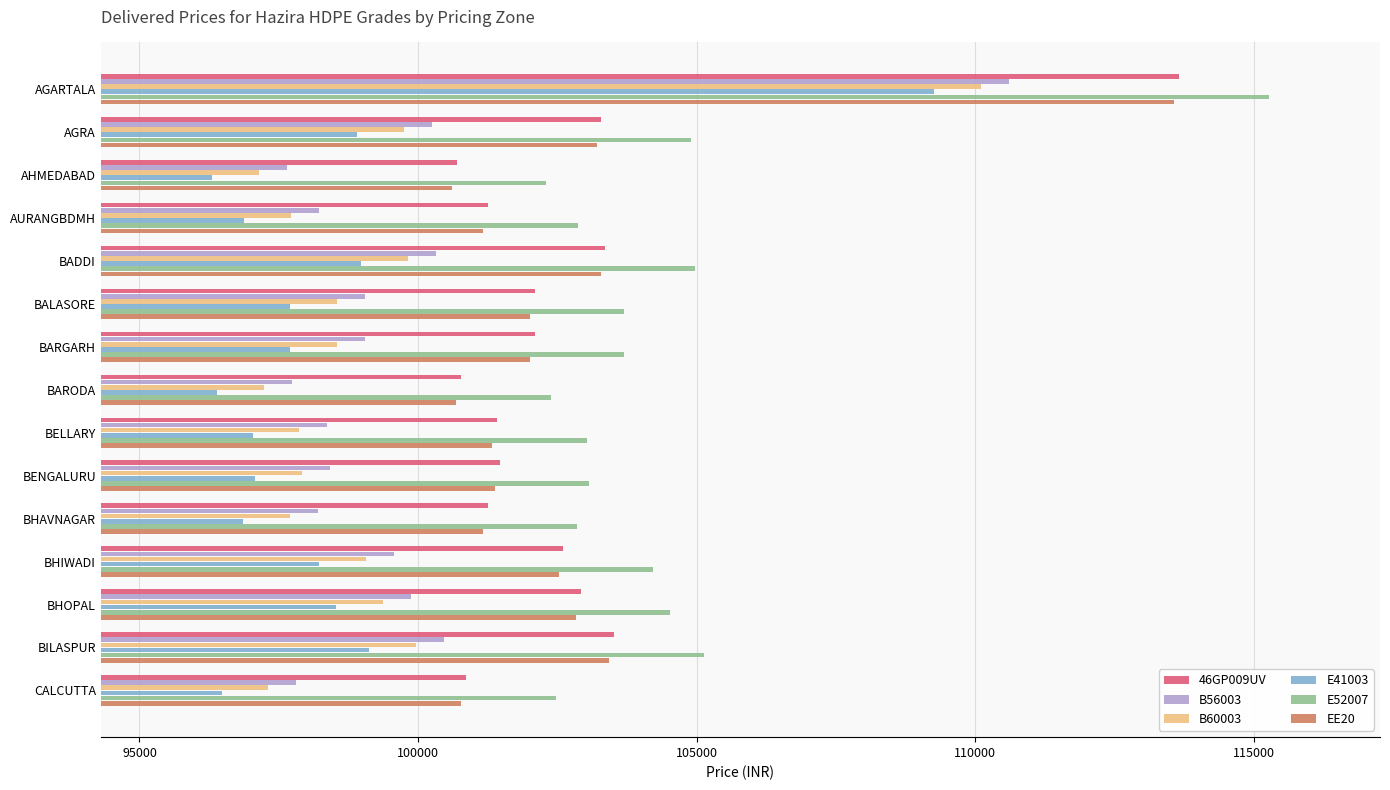

What is the maximum value shown in the chart?

115270